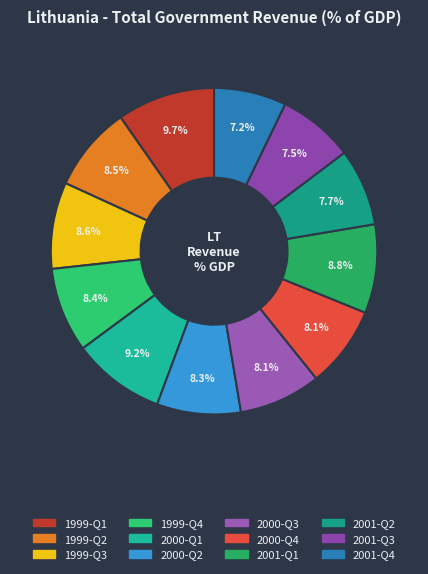

What is the ratio of the value at 1999-Q2 to the value at 2001-Q4?

1.2